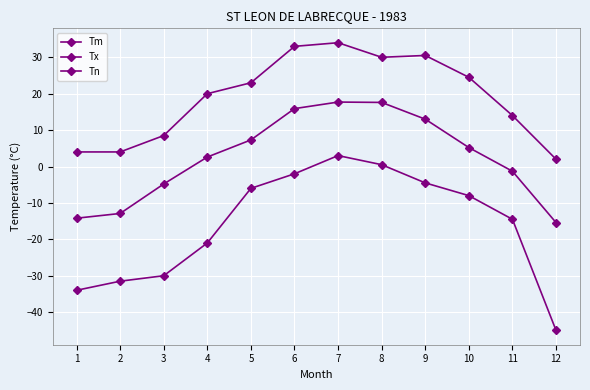

What is the average value of the Tm series?

2.6